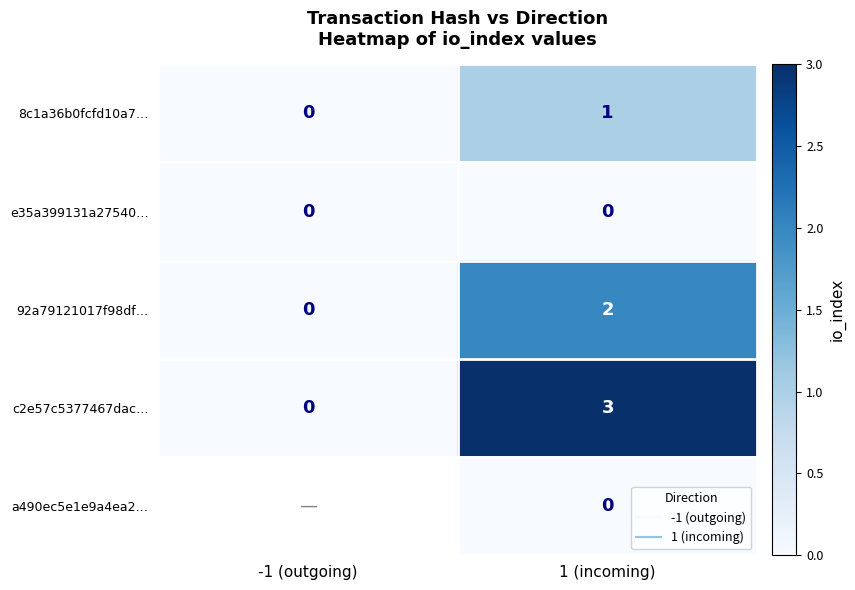

Is the value of 8c1a36b0fcfd10a7… at -1 (outgoing) greater than the value of 92a79121017f98df… at 1 (incoming)?

No